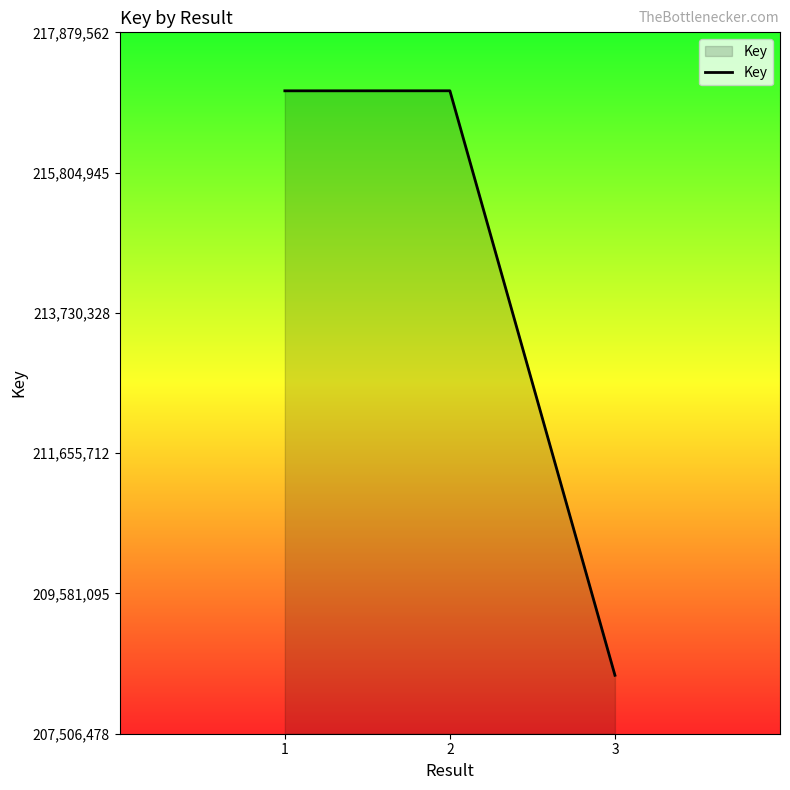

True or false: the data shows 208370902 at 3.

True